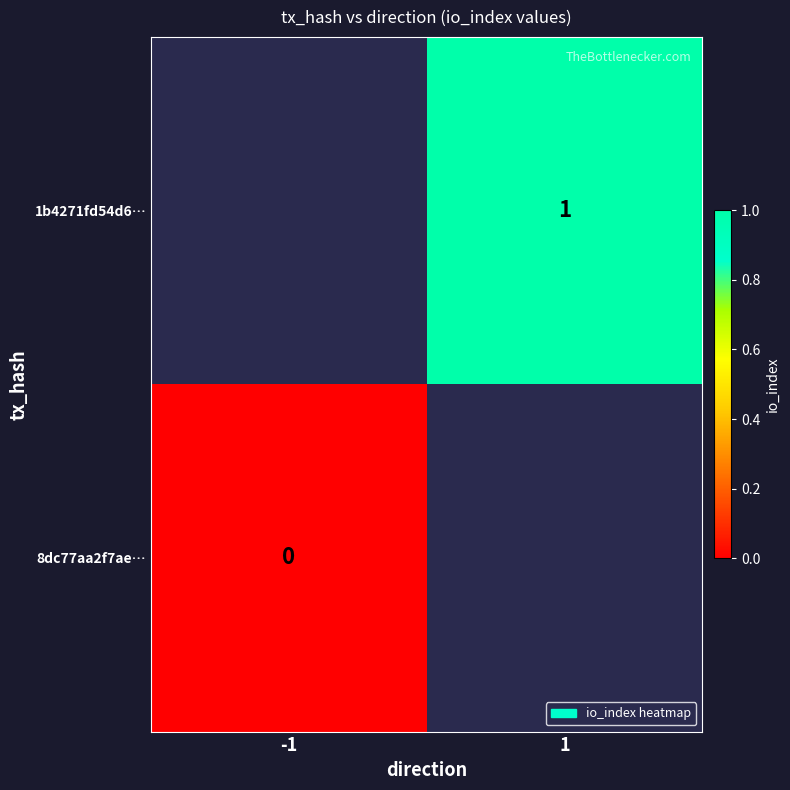

True or false: 1b4271fd54d6… has a value of 0.5 at 1.

False